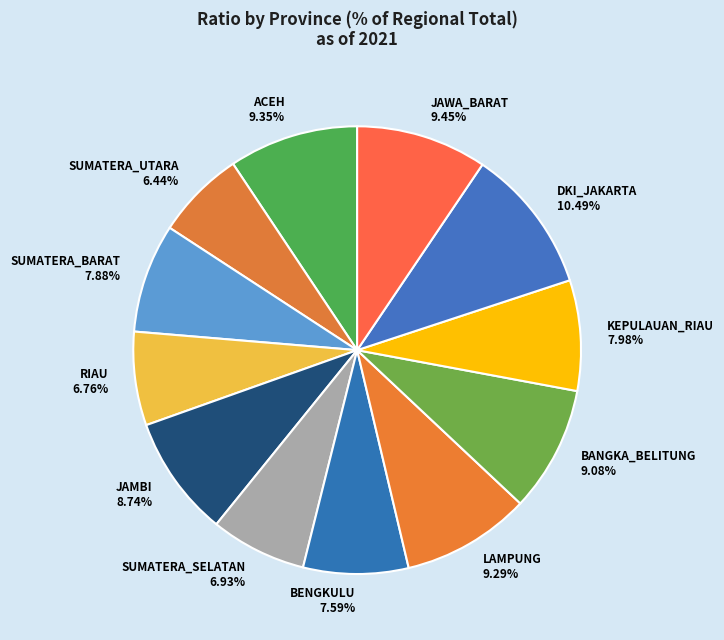

Does any single category account for the majority?

No